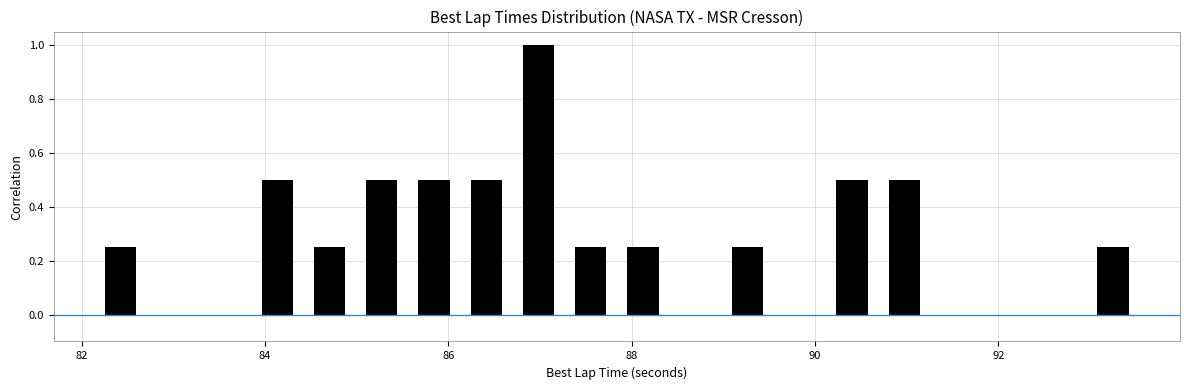

Read against the x-axis, roughly where is the centre of the tallest bar?

87.0